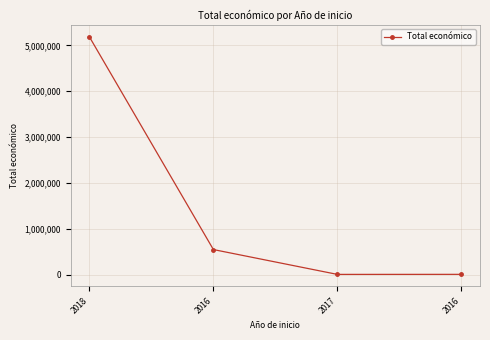

True or false: there are more than 0 points higher than both neighbors.

False